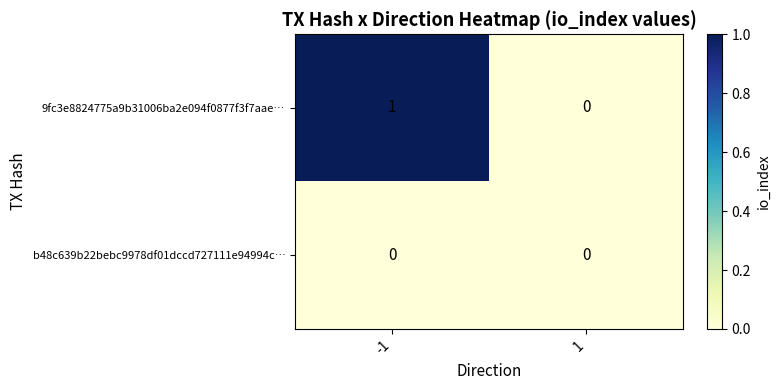

At which category is the sum across all series the highest?

-1